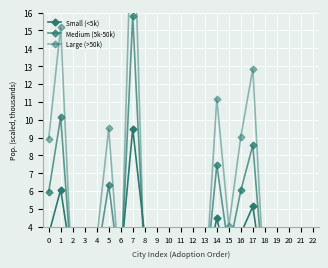

At which category does the chart reach its peak across all series?

7